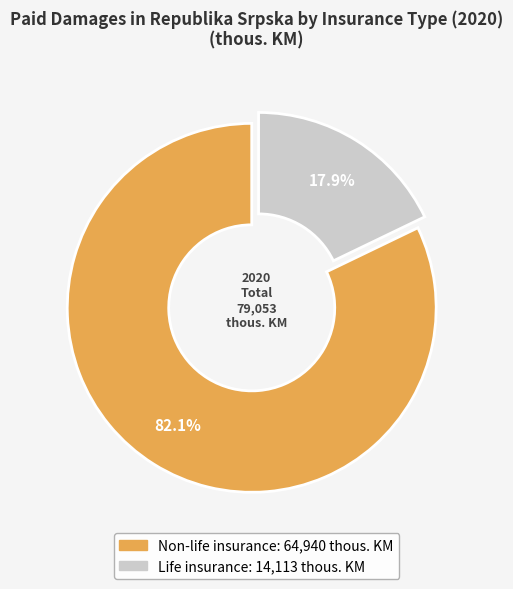

Does any single category account for the majority?

Yes